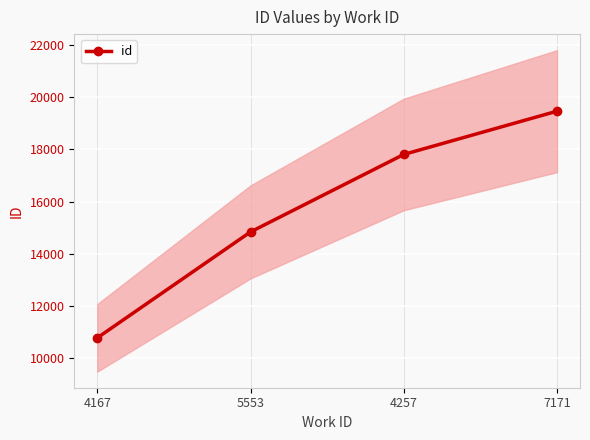

Between 5553 and 4257, which is larger?

4257